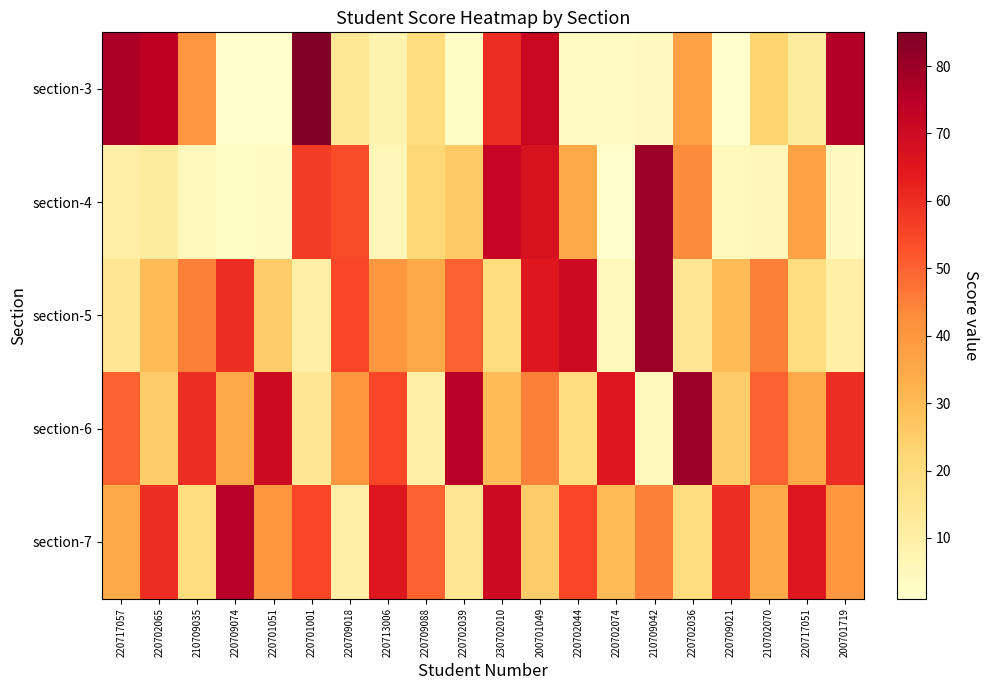

What is the difference between the highest and lowest values at 230702010?

52